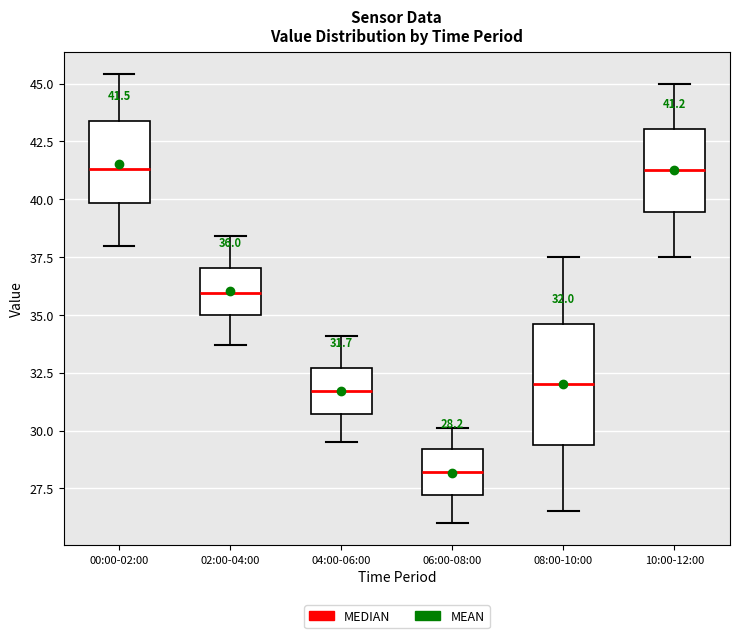

Comparing the boxes themselves (not the whiskers), which one is the tallest?

08:00-10:00